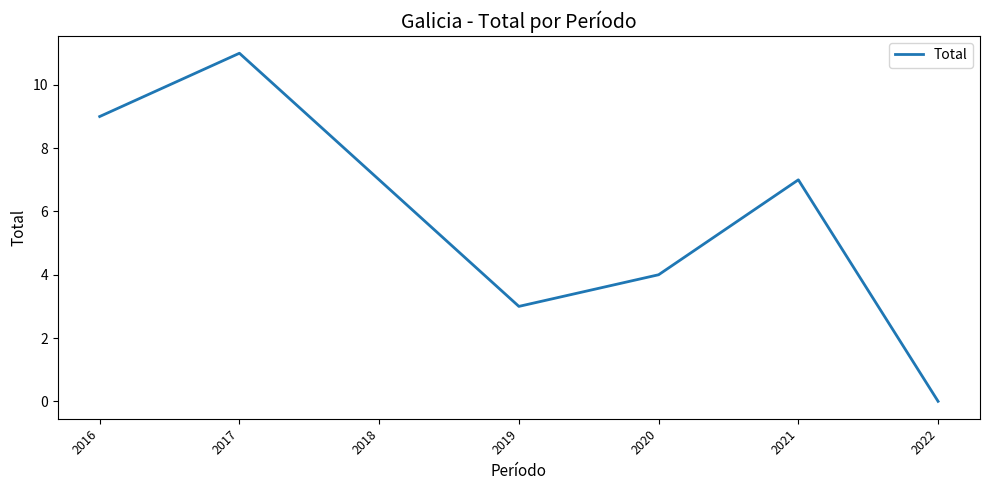

Which label corresponds to the largest value in the chart?

2017